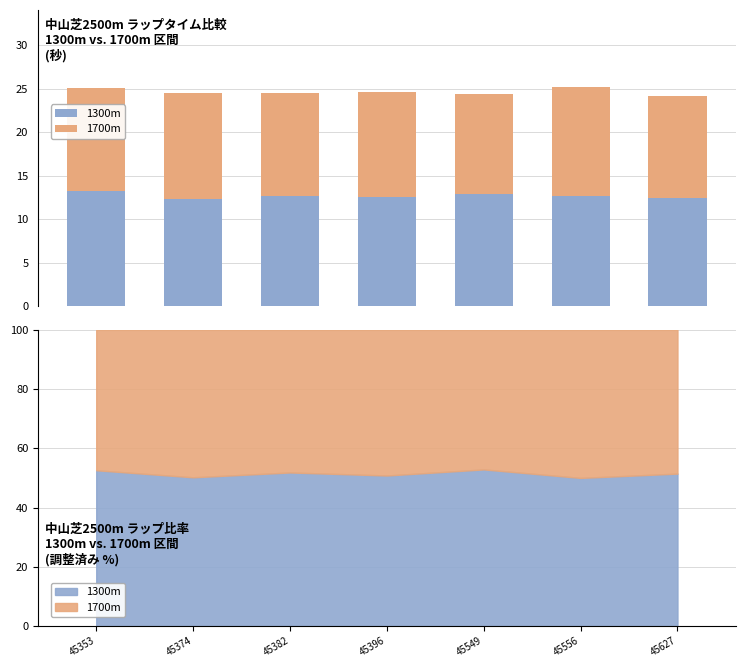

What is the difference between the maximum and minimum values in the 1300m series?

0.9